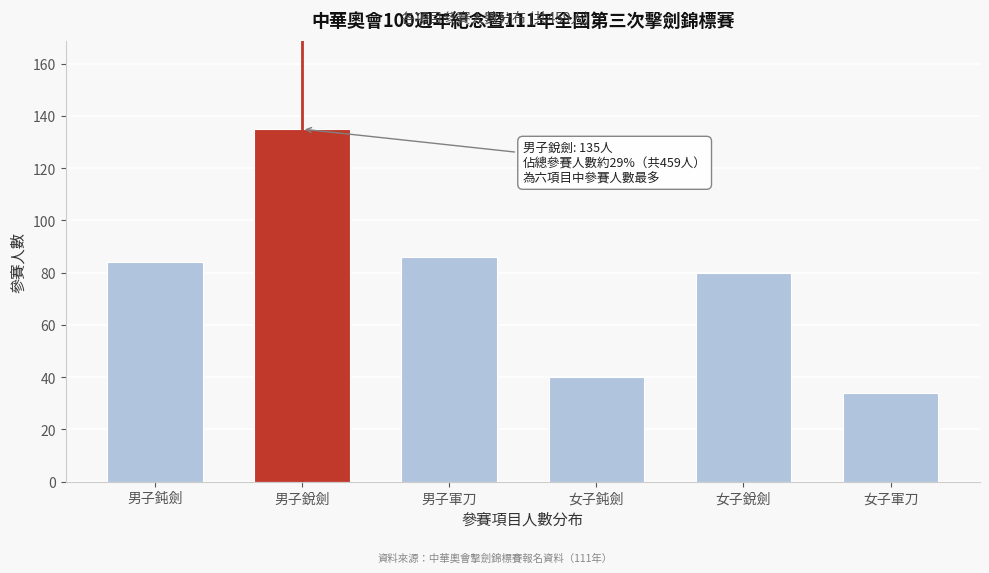

Reading left to right, extract all data points from this chart.

男子鈍劍=84	男子銳劍=135	男子軍刀=86	女子鈍劍=40	女子銳劍=80	女子軍刀=34